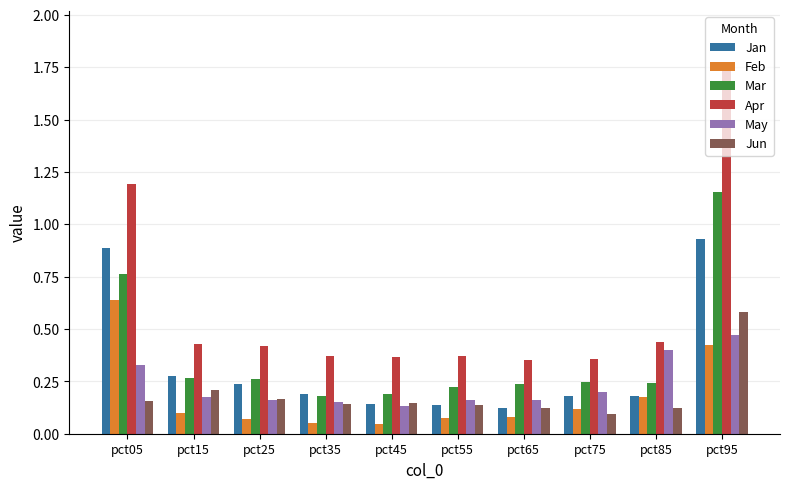

Is the value of Jan at pct25 greater than the value of Jun at pct85?

Yes